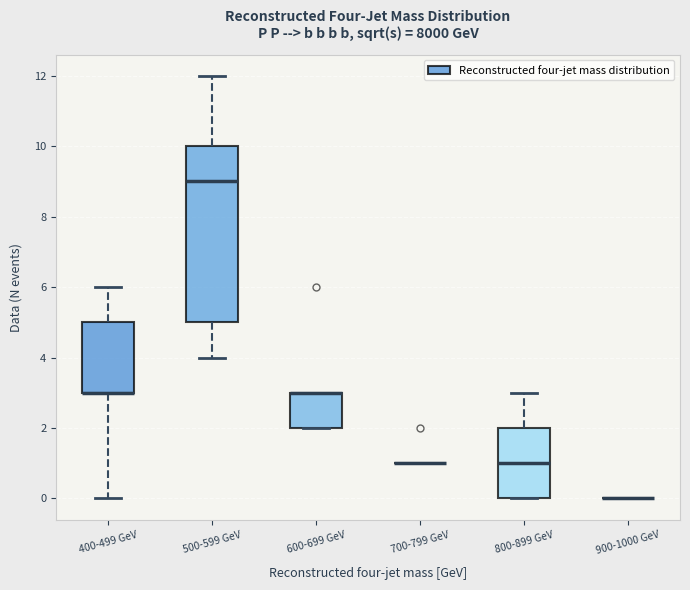

Reading left to right, transcribe this box plot: for each box, give where its median line is, the range the box spans, and where its two whiskers end, as read against the y-axis. The values are not printed on the chart, so give them approximately, as read against the axis.

400-499 GeV: median 3 (drawn on the box's lower edge), box 3 to 5, whiskers 0 to 6
500-599 GeV: median 9, box 5 to 10, whiskers 4 to 12
600-699 GeV: median 3 (drawn on the box's upper edge), box 2 to 3, whiskers 2 to 3
700-799 GeV: box collapsed to a line at 1, whiskers 1 to 1
800-899 GeV: median 1, box 0 to 2, whiskers 0 to 3
900-1000 GeV: box collapsed to a line at 0, whiskers 0 to 0